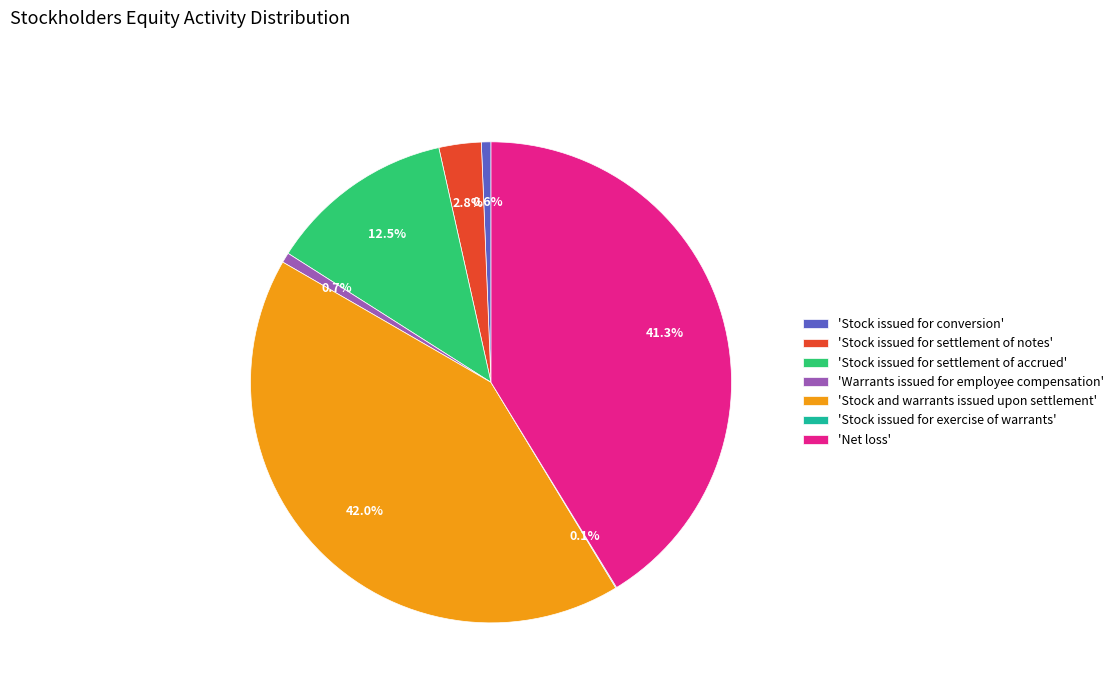

How much of the chart is everything except 'Stock issued for conversion'?

99.4%